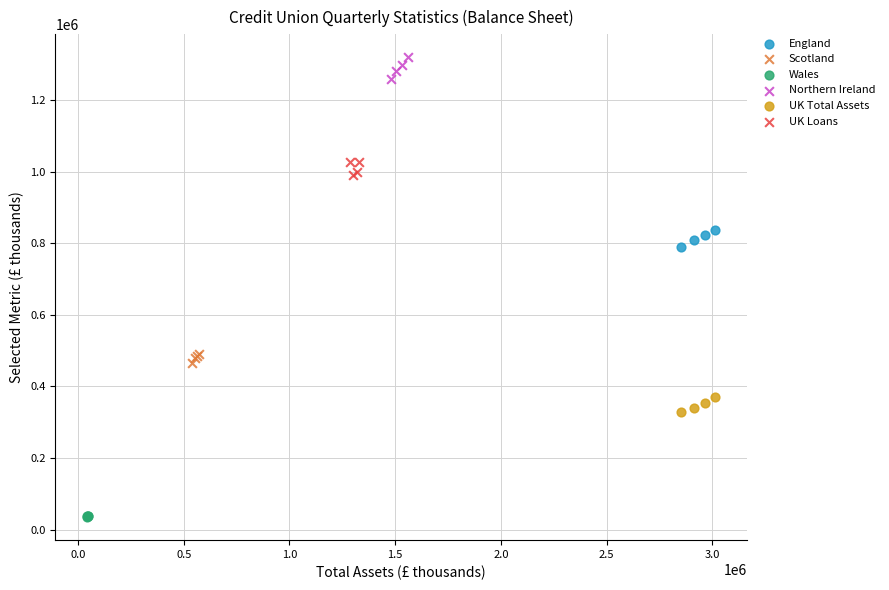

Which series reaches the minimum Y coordinate?

Wales